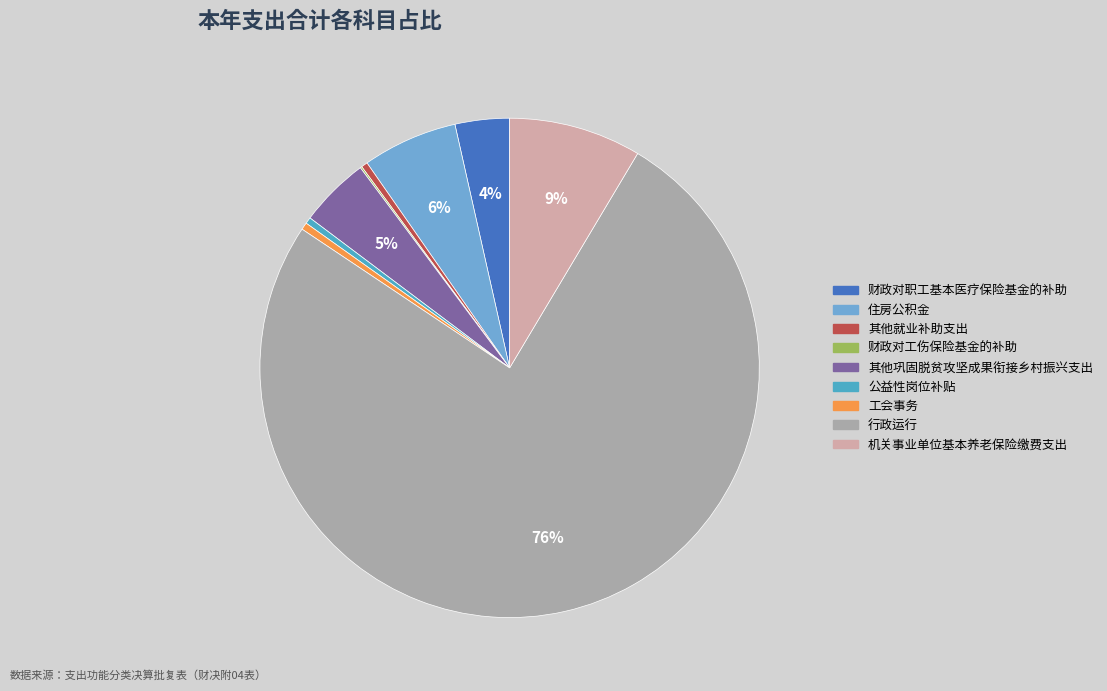

Is 行政运行 the majority of the pie?

Yes